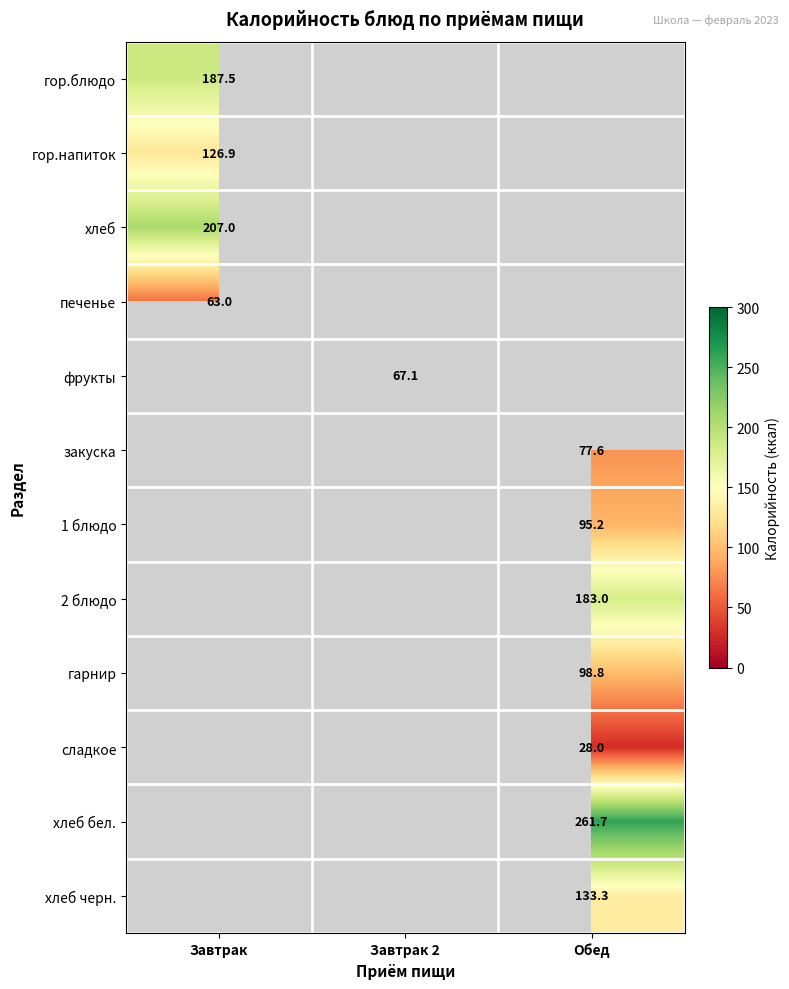

Which has a higher value, Обед or Завтрак 2?

Завтрак 2